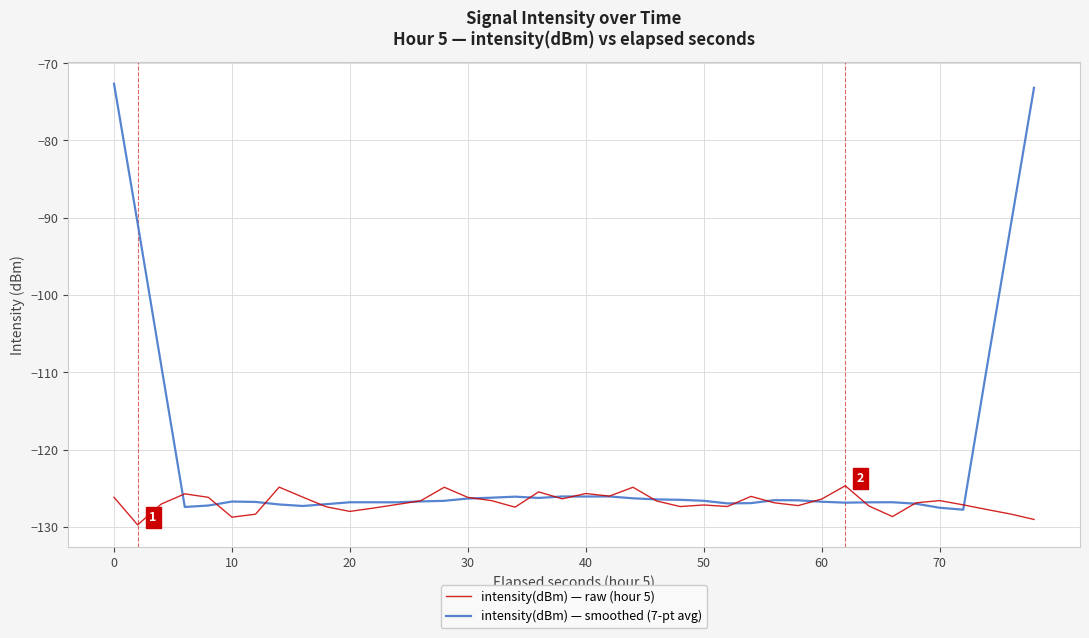

Which series has the largest total across all categories?

intensity(dBm) — smoothed (7-pt avg)